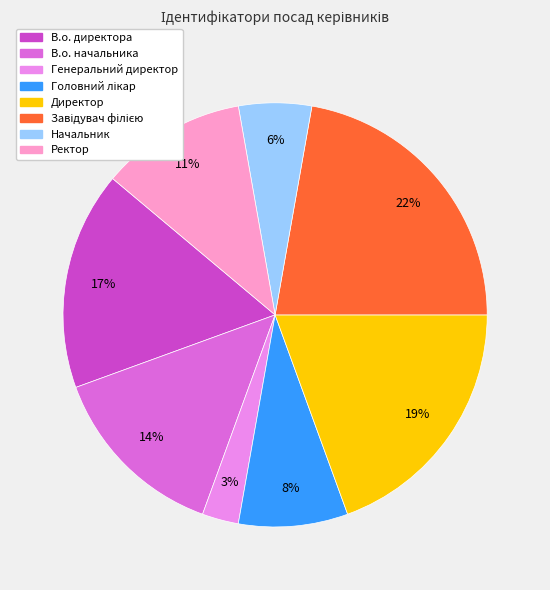

Between В.о. начальника and Генеральний директор, which is larger?

В.о. начальника